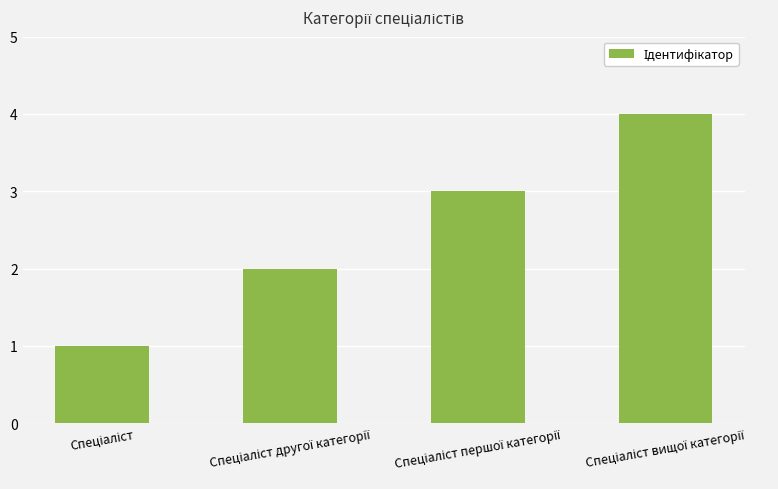

What is the greatest value displayed?

4